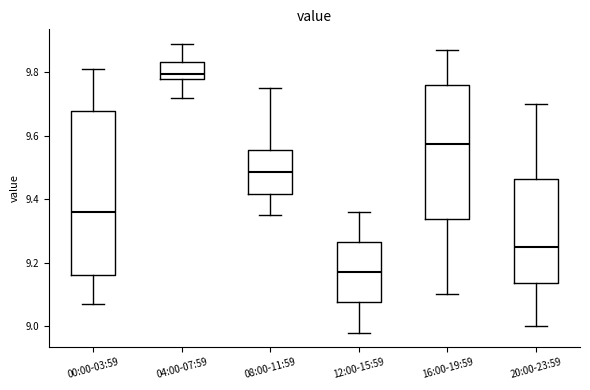

Where does the upper whisker of the box for 20:00-23:59 end on the y-axis? The values are not printed on the chart, so give them approximately, as read against the axis.

9.70